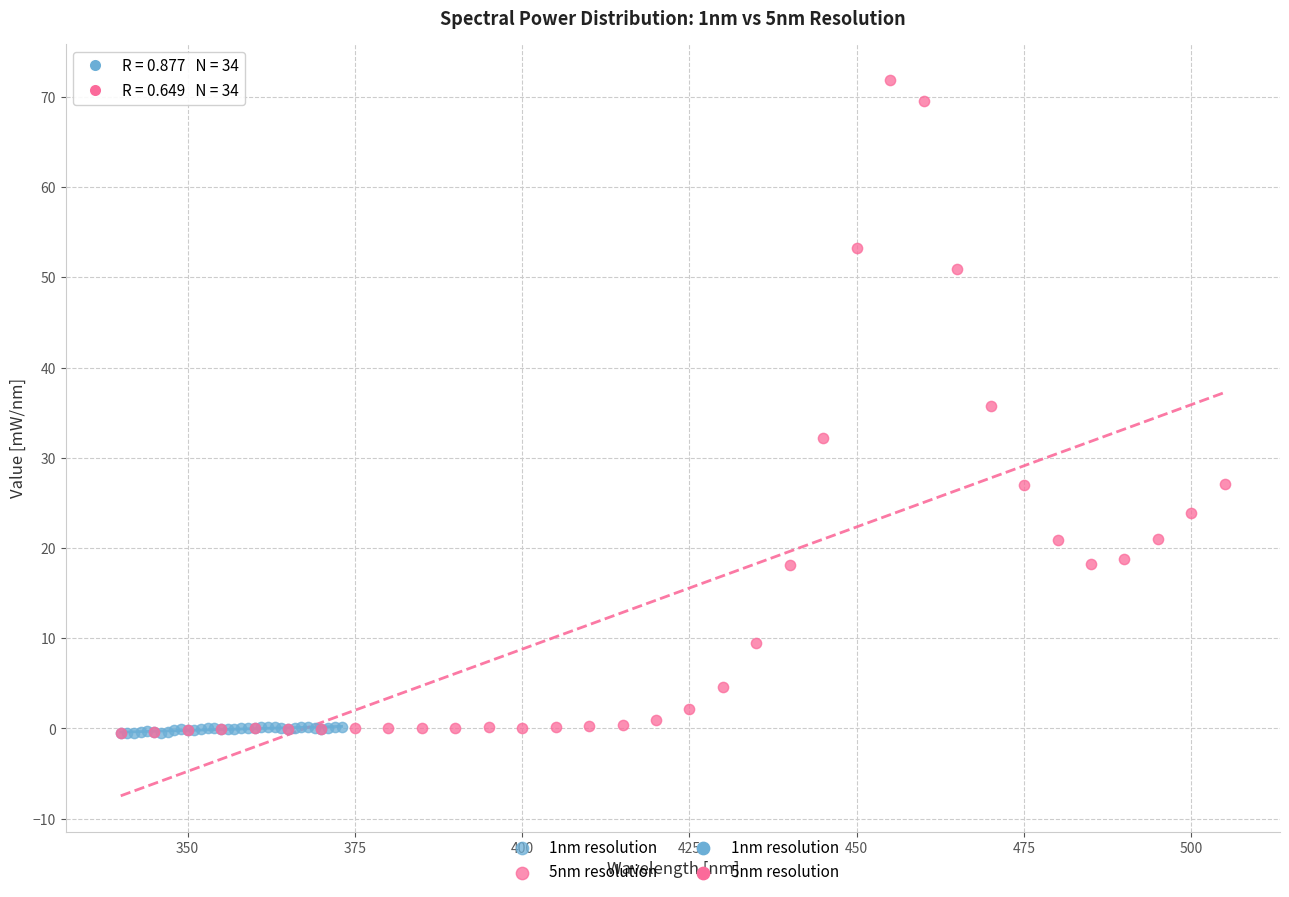

Which series has the largest Y range (max minus min)?

5nm resolution